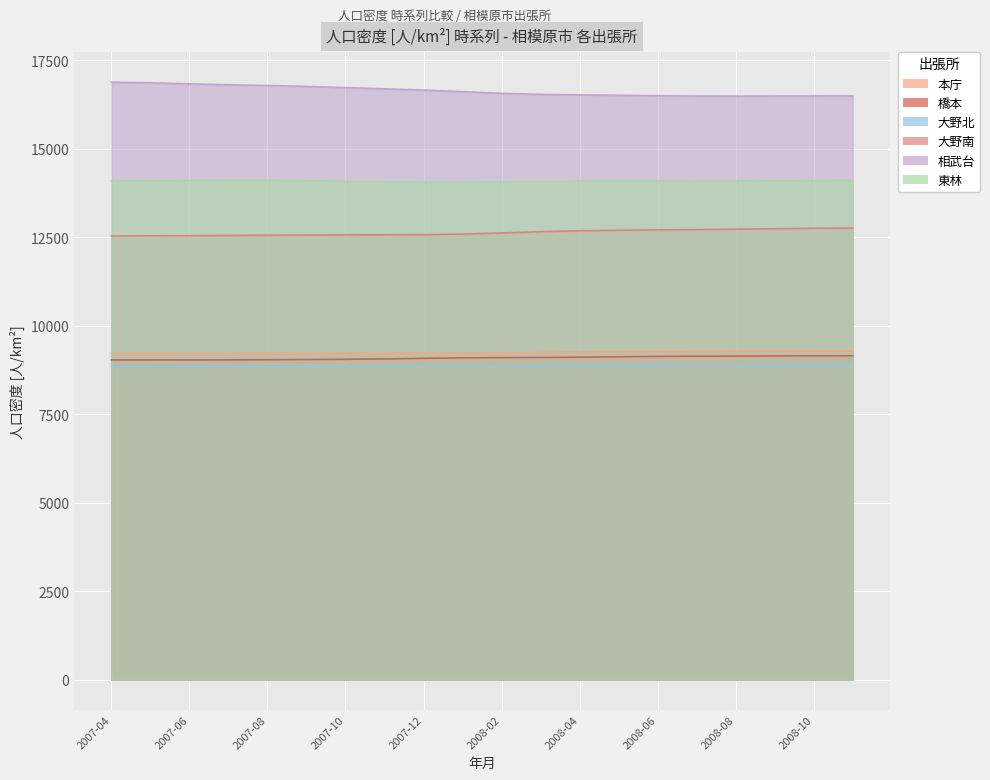

Which series has the largest total across all categories?

相武台